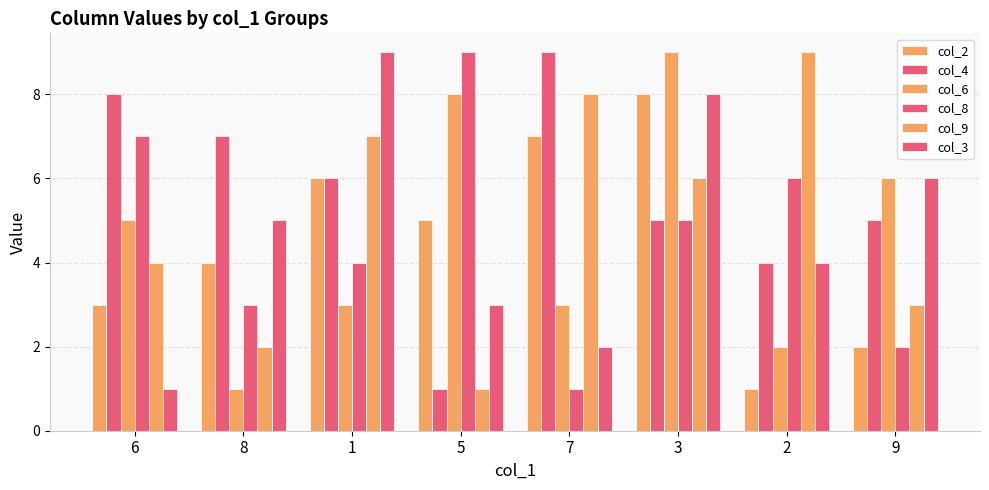

Are the bars horizontal?

No